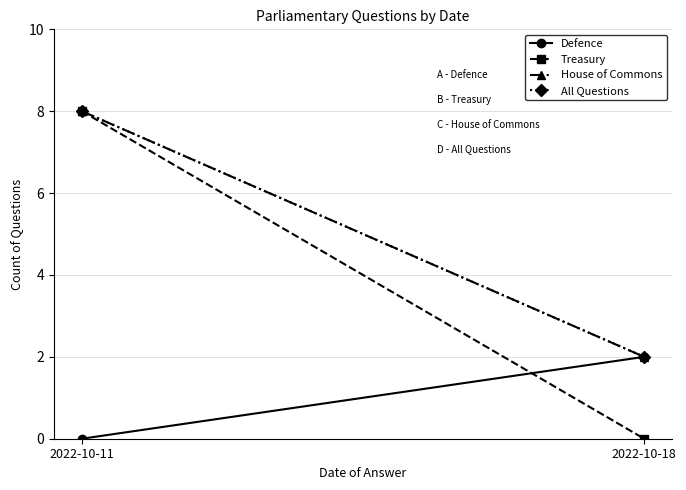

What is the value of the Treasury point at the 1st from the left?

8